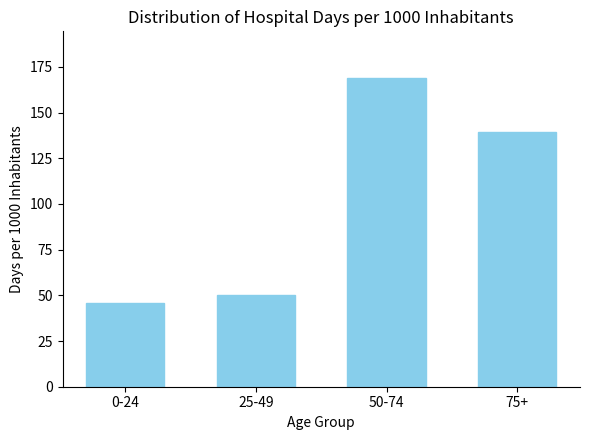

The chart shows a value of 94.8 at 75+. True or false?

False